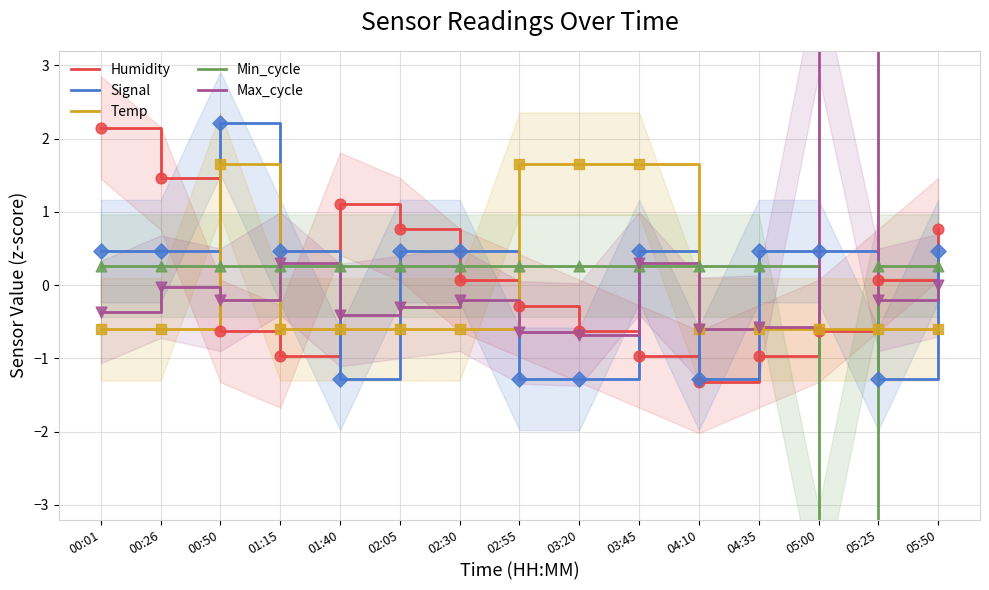

Which series has the largest total across all categories?

Temp